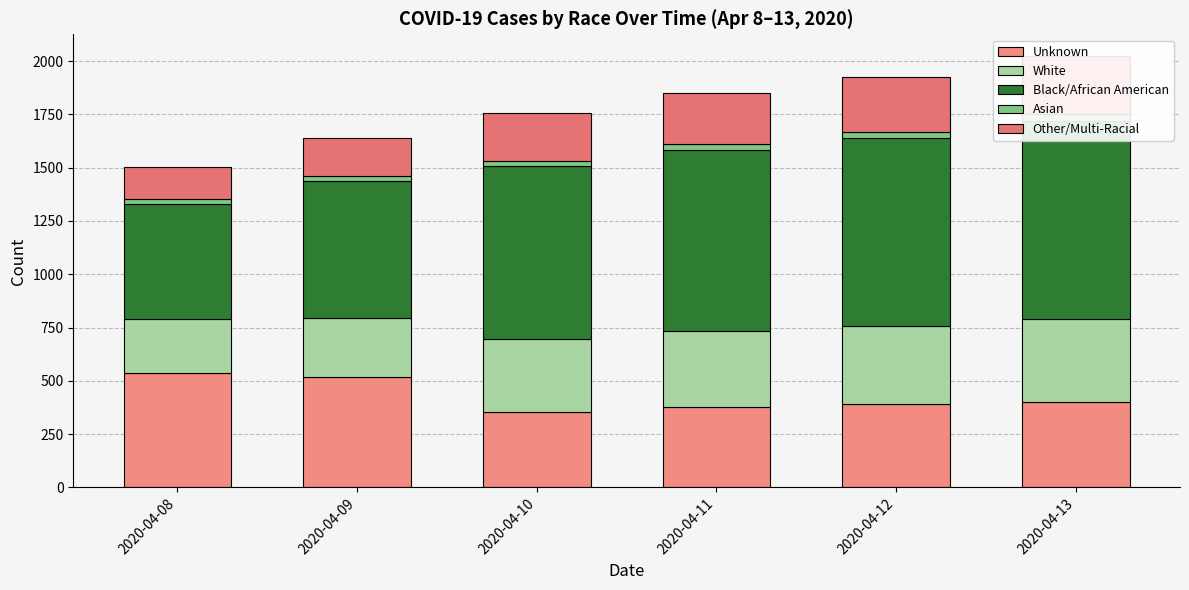

What is the difference between the second highest and second lowest values in the Other/Multi-Racial series?

77